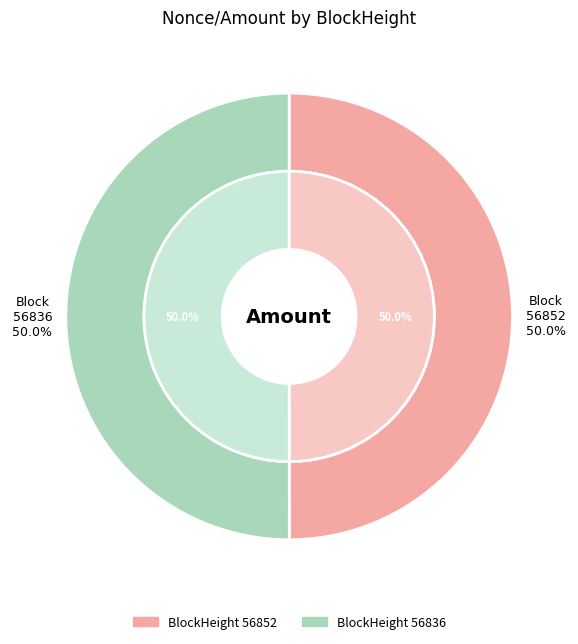

Is the sum of 56852 and 56836 greater than half?

Yes